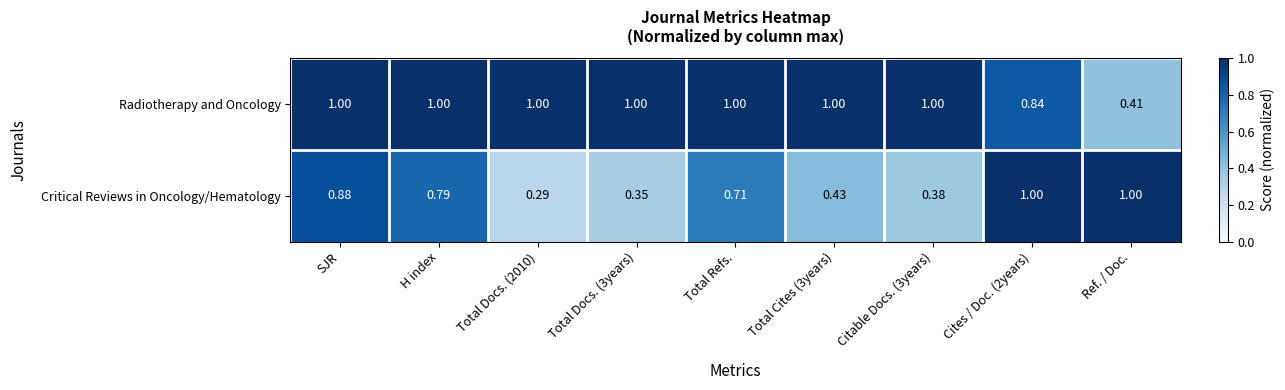

Rank the series at Total Docs. (3years) from highest to lowest value.

Radiotherapy and Oncology, Critical Reviews in Oncology/Hematology